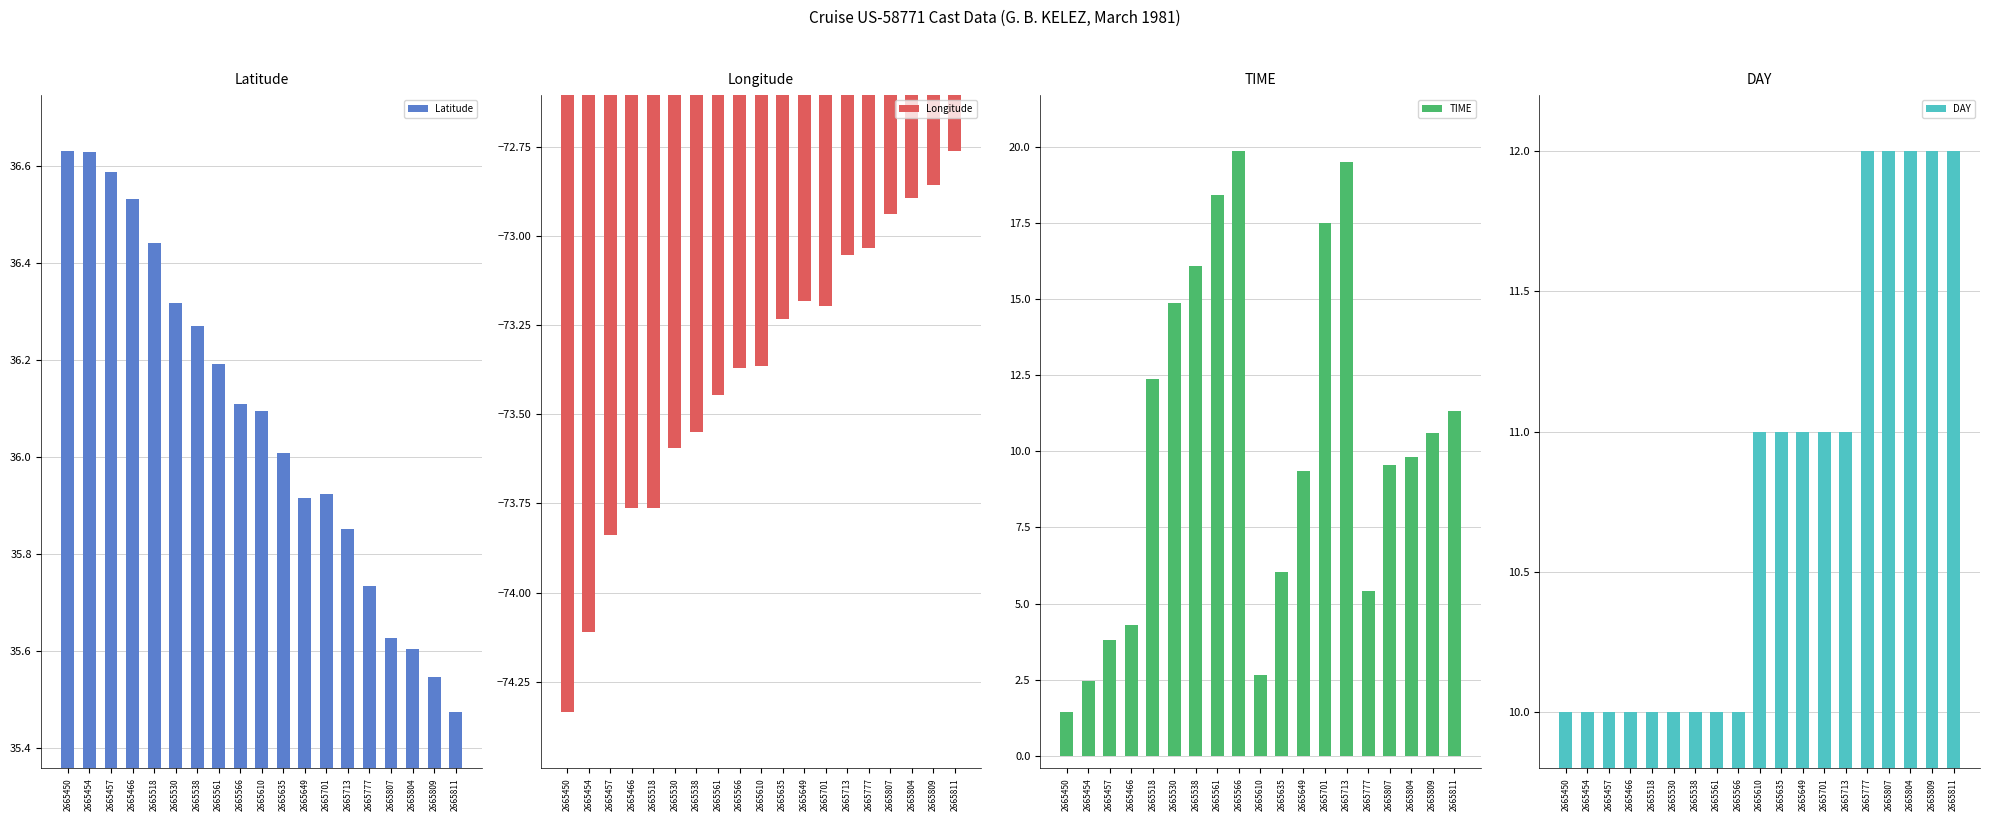

What value does the Latitude series have at 2665454?

36.6